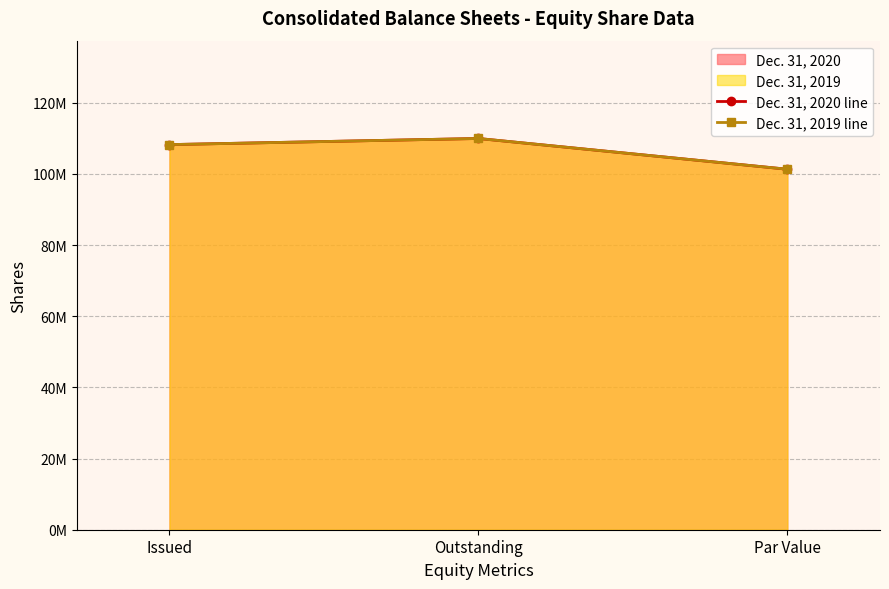

How many Dec. 31, 2019 line values are between 101302404 and 109943594?

3